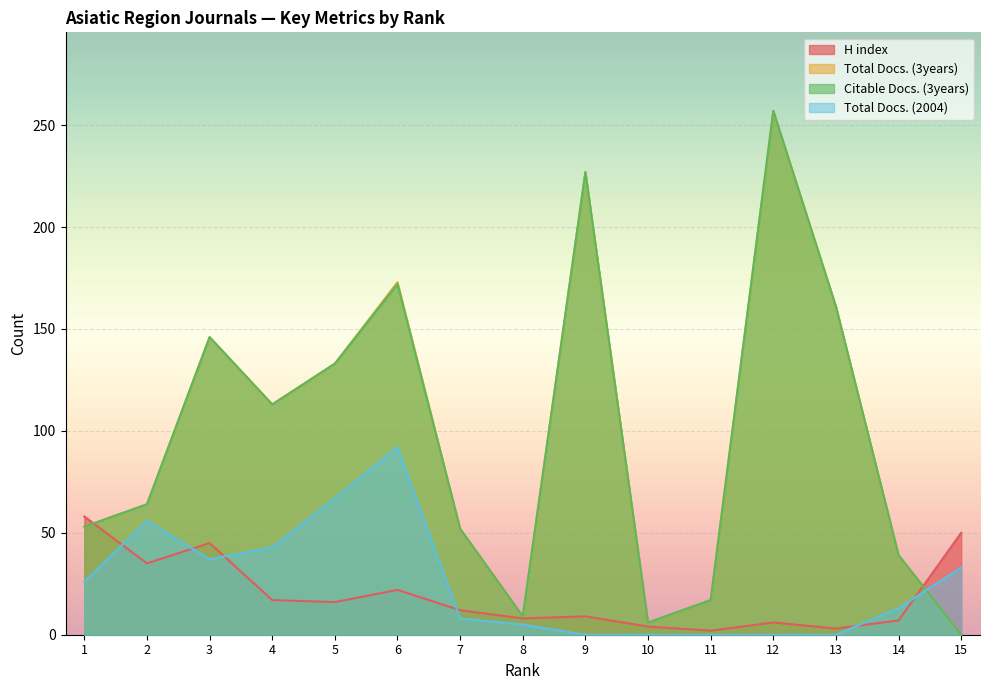

After their last crossing, which series has the higher values: H index or Total Docs. (3years)?

H index